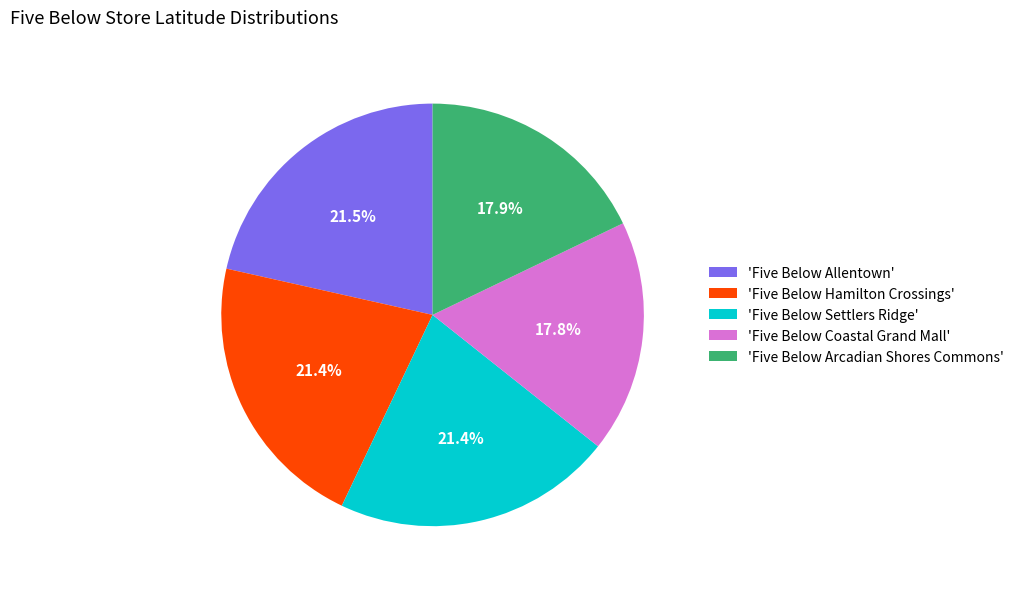

Is 'Five Below Hamilton Crossings' the majority of the pie?

No